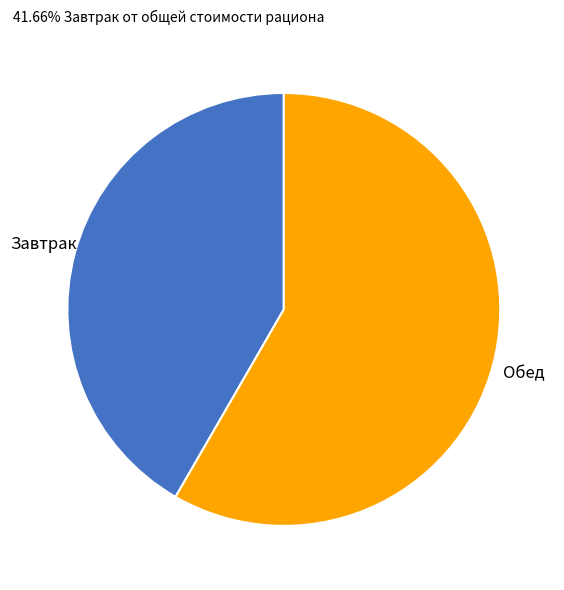

Is there a majority slice in this chart?

Yes